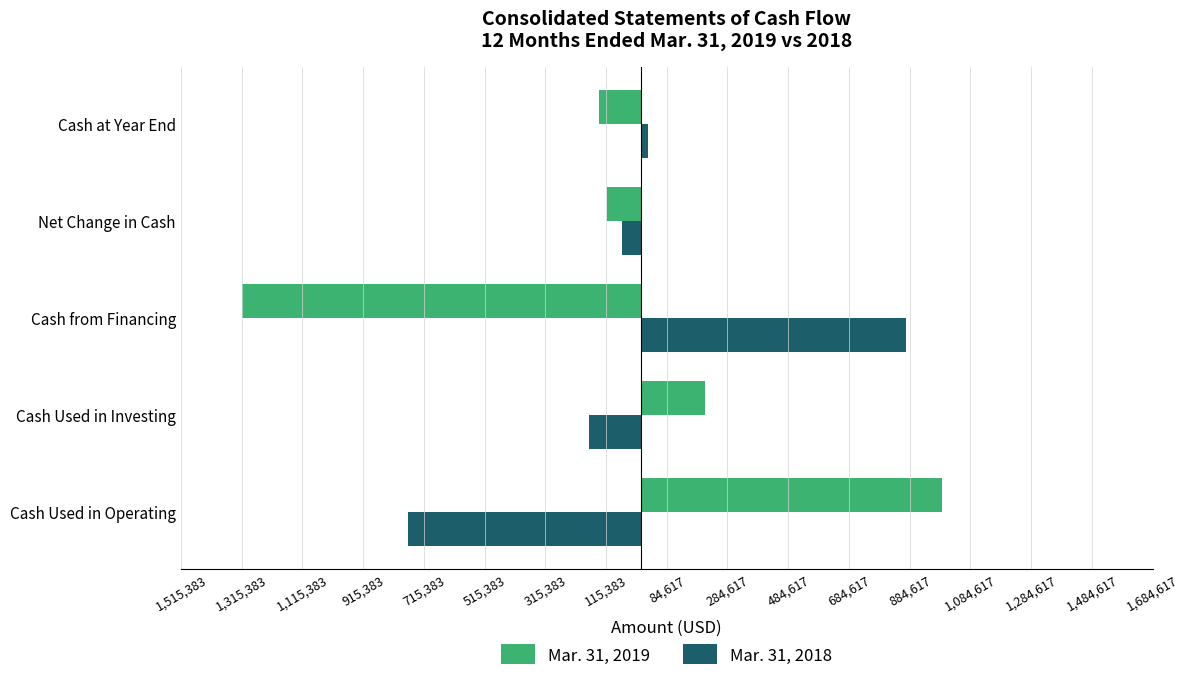

What are all the series names shown in the legend?

Mar. 31, 2019, Mar. 31, 2018